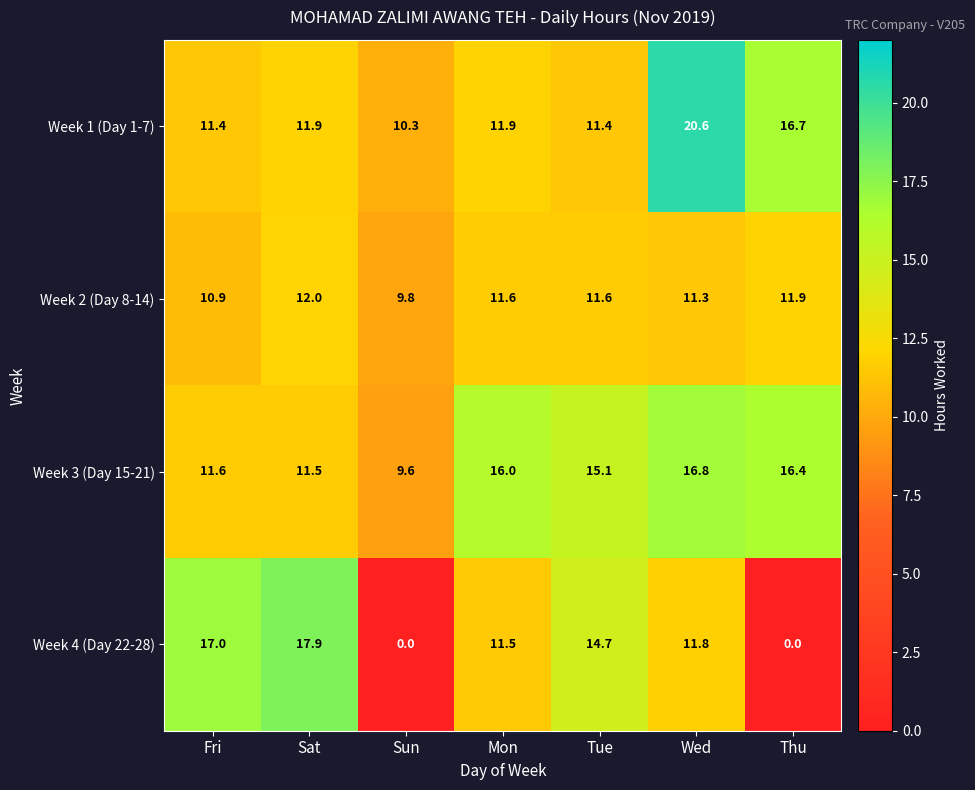

What is the spread (max minus min) of values at Mon?

4.5